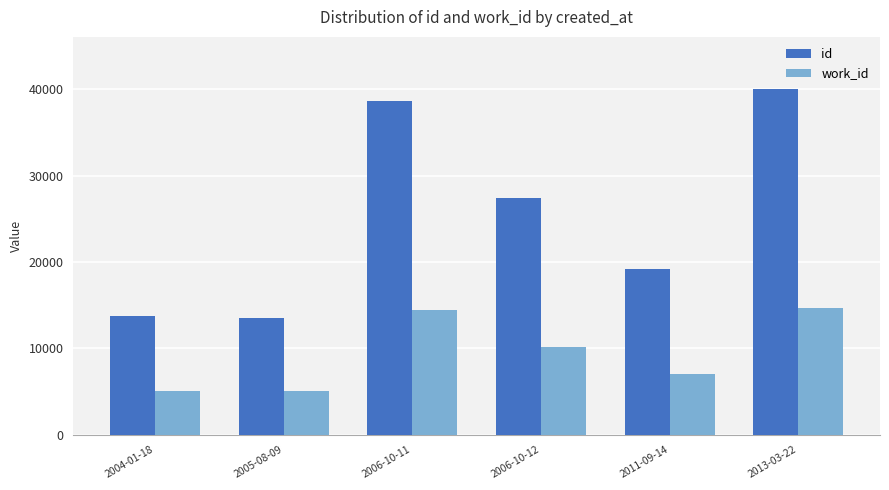

What is the average value of the work_id series?

9436